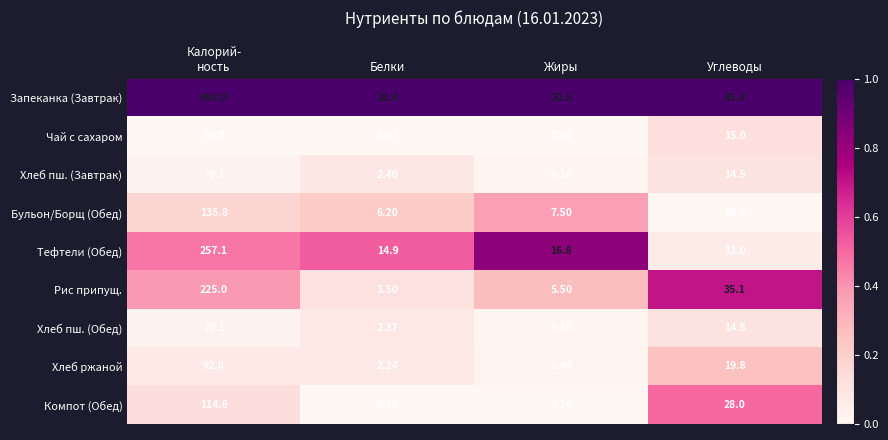

Between Белки and Углеводы, which series saw the biggest shift?

Рис припущ.